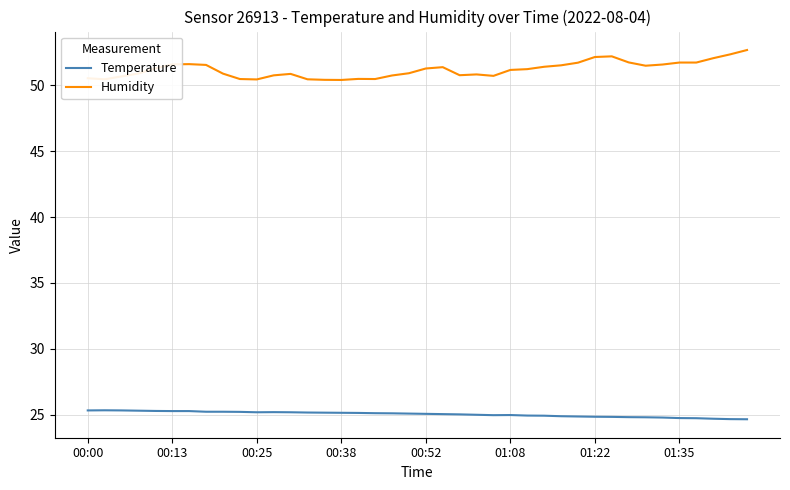

True or false: Temperature and Humidity intersect in this chart.

False